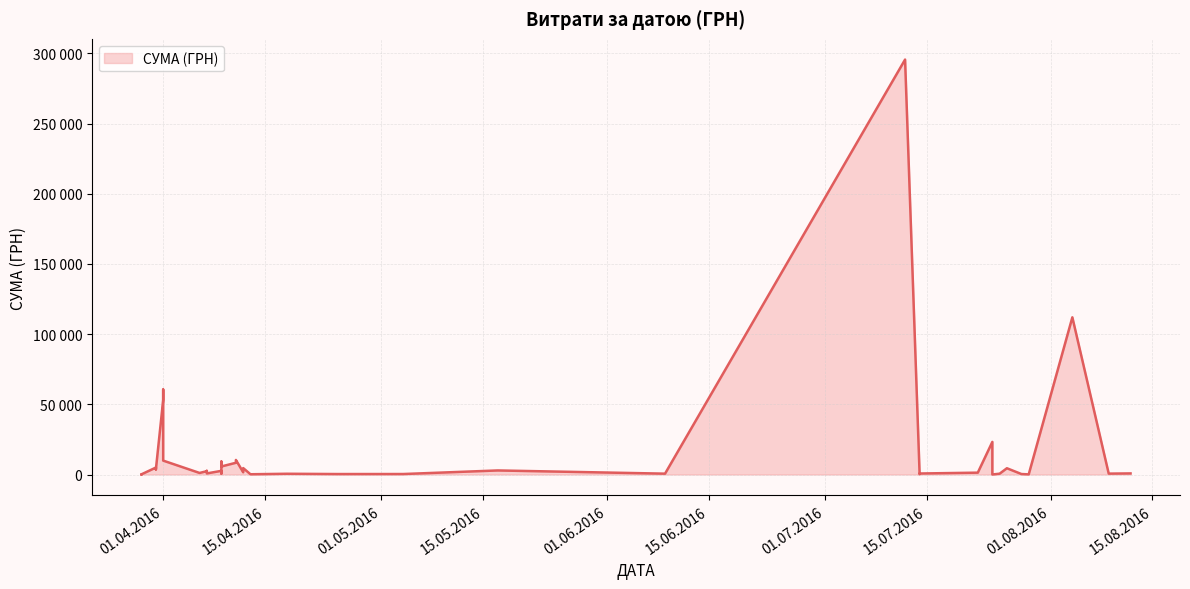

Rank the categories by value from highest to lowest.

12.07.2016, 04.08.2016, 01.04.2016, 01.04.2016, 24.07.2016, 11.04.2016, 01.04.2016, 09.04.2016, 11.04.2016, 09.04.2016, 31.03.2016, 12.04.2016, 26.07.2016, 31.03.2016, 31.03.2016, 17.05.2016, 07.04.2016, 09.04.2016, 07.04.2016, 12.04.2016, 22.07.2016, 06.04.2016, 12.08.2016, 07.04.2016, 14.07.2016, 09.08.2016, 09.04.2016, 09.06.2016, 25.07.2016, 18.04.2016, 04.05.2016, 28.07.2016, 25.04.2016, 14.07.2016, 13.04.2016, 29.03.2016, 29.07.2016, 29.03.2016, 29.03.2016, 24.07.2016